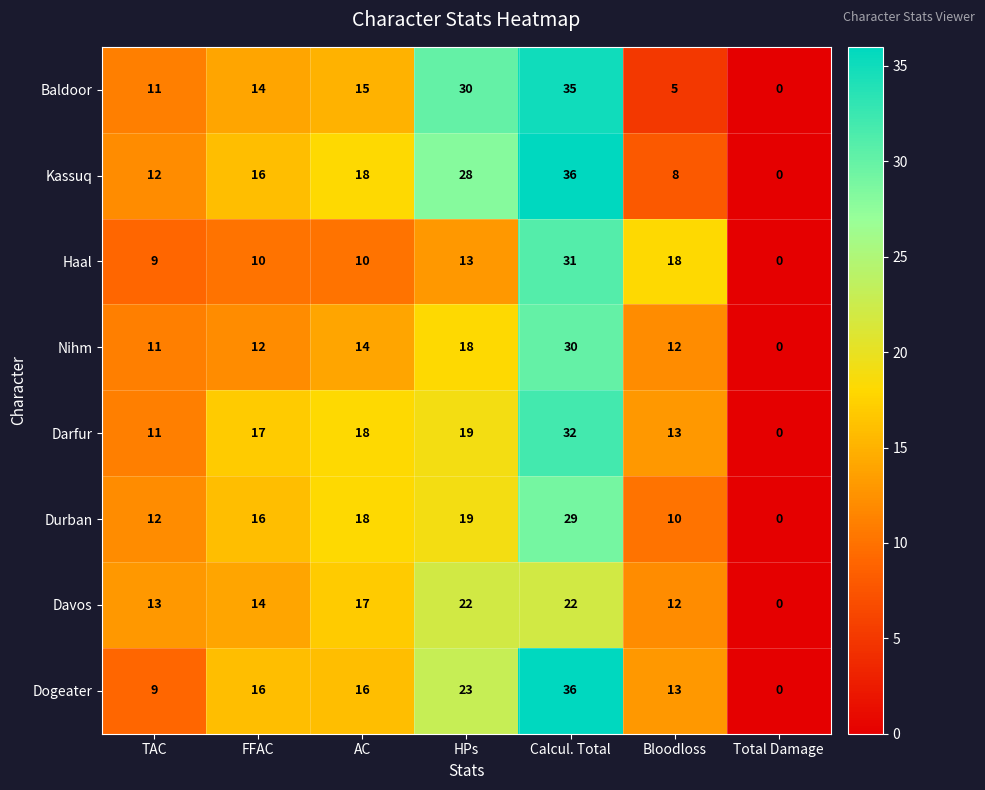

Which category has the highest value in the Kassuq series?

Calcul. Total